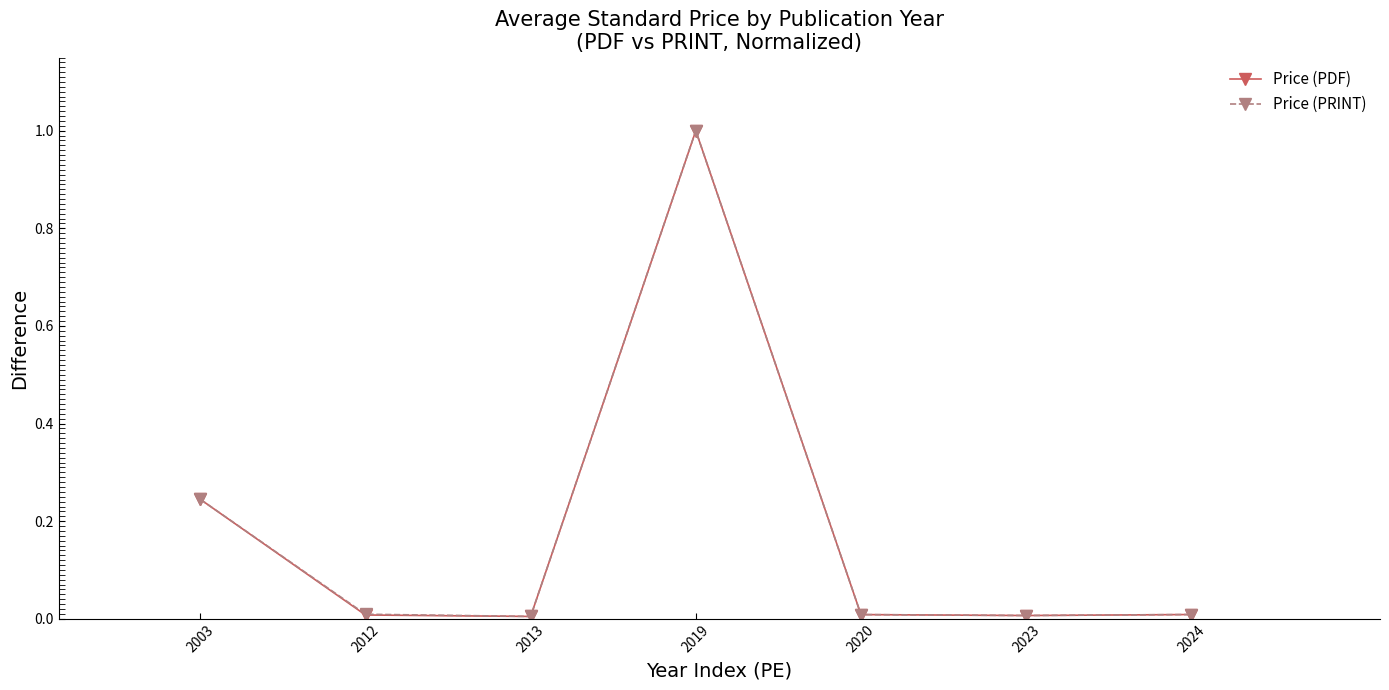

At which category does Price (PDF) reach its first local peak?

2019